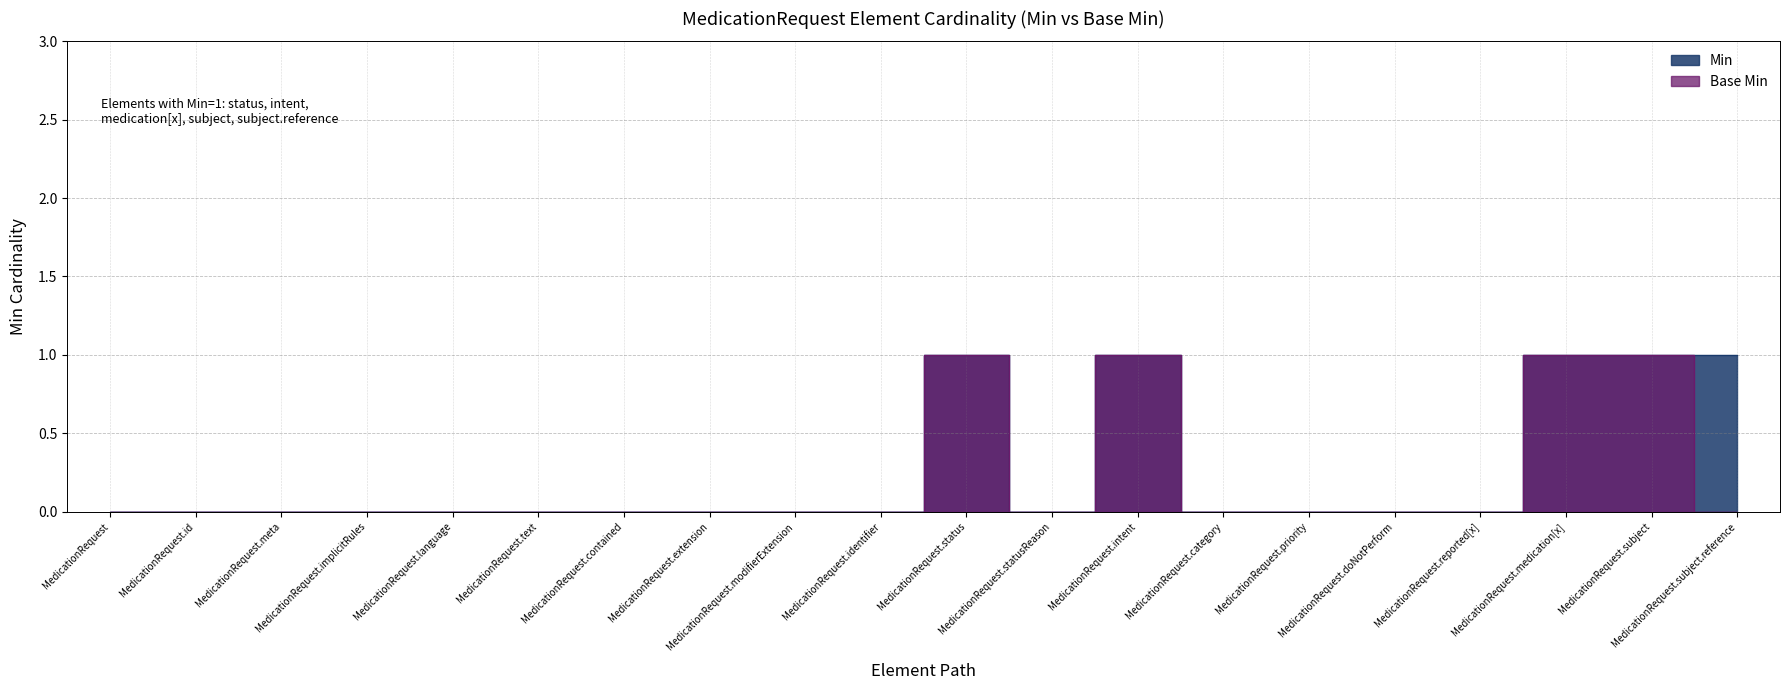

Count the Base Min values in the range 0 to 1.

20